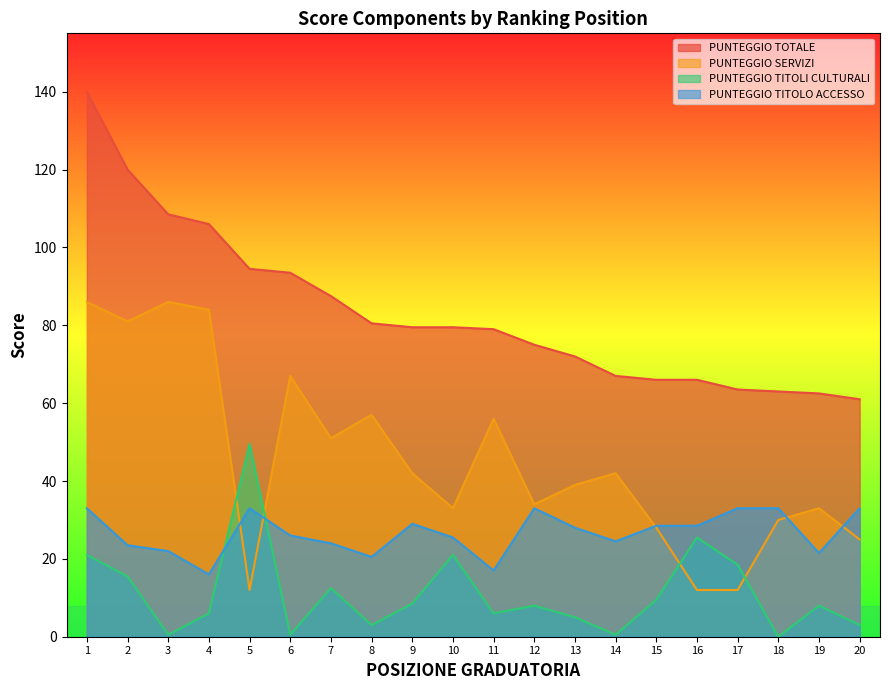

What is the difference between the maximum and minimum values in the PUNTEGGIO SERVIZI series?

74.0